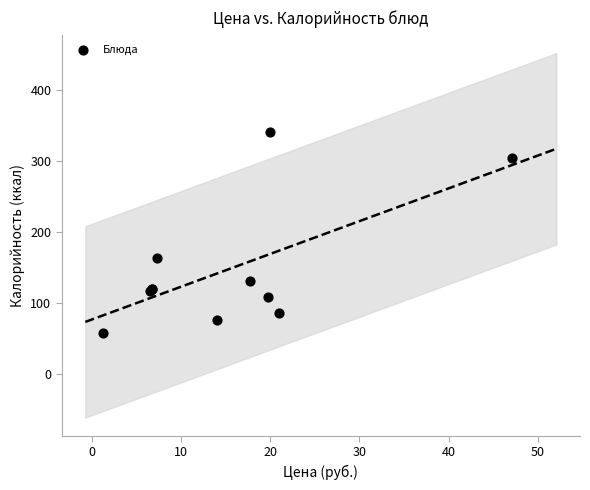

What Y value in the scatter plot is closest to 199?

163